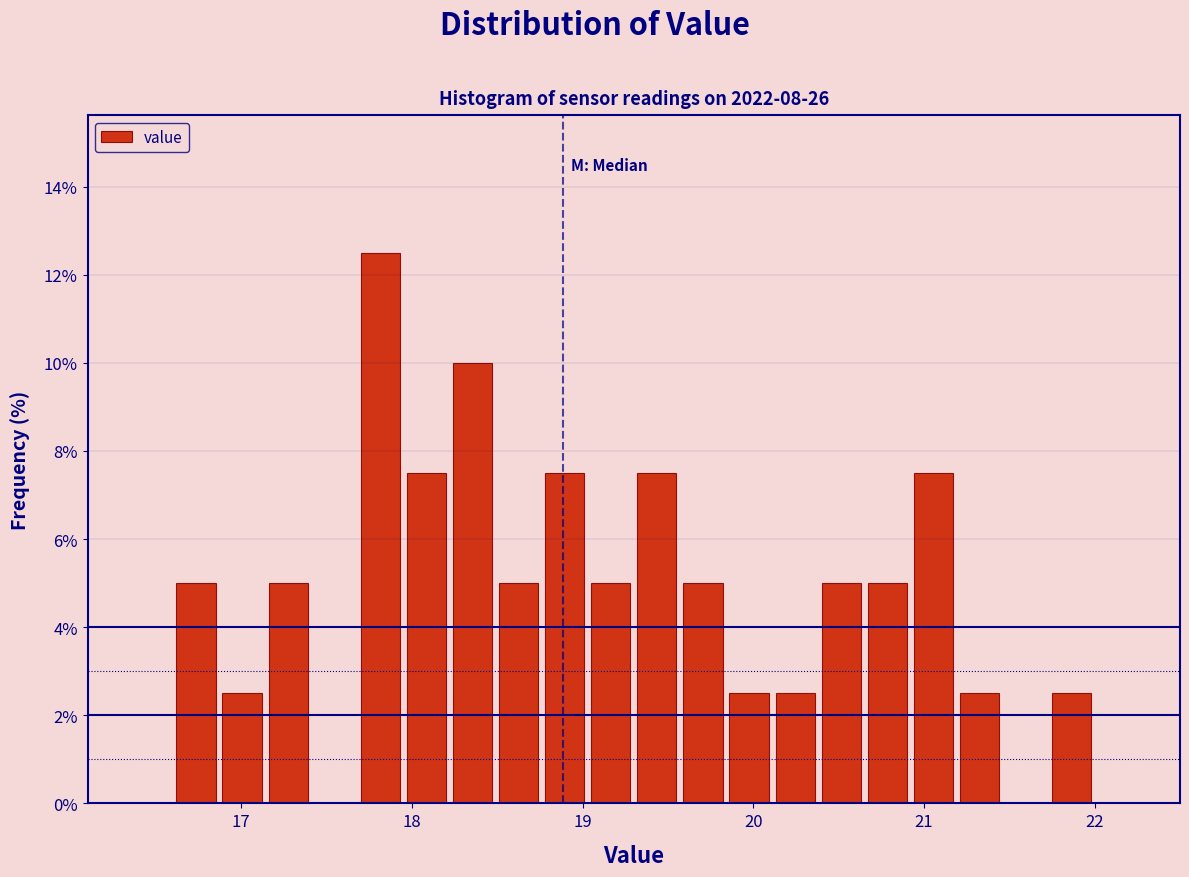

Around what value on the x-axis is the tallest bar? Give the approximate position of its centre, as read against the axis.

17.8